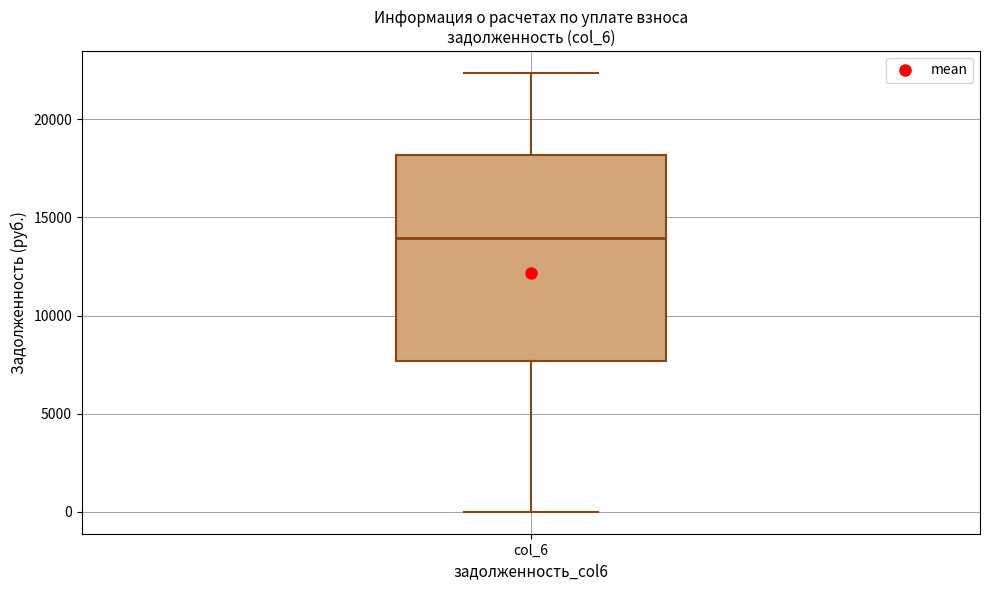

Read this box plot against the y-axis: the position of the median line, the range covered by the box, and the ends of both whiskers. The values are not printed on the chart, so give them approximately, as read against the axis.

median 14000, box 7500 to 18000, whiskers 0 to 22500